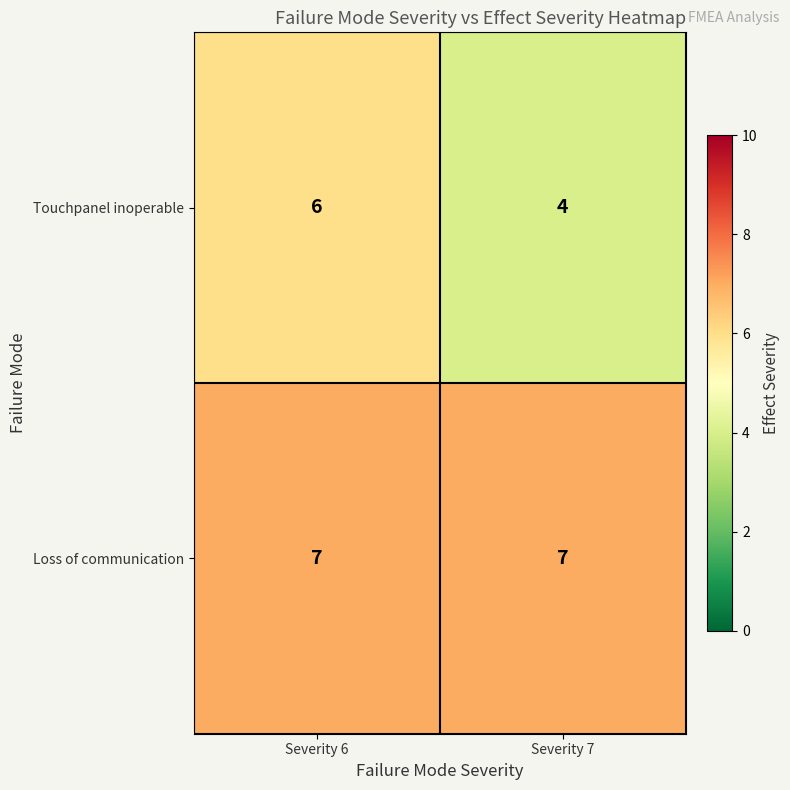

What is the minimum value shown in the chart?

4